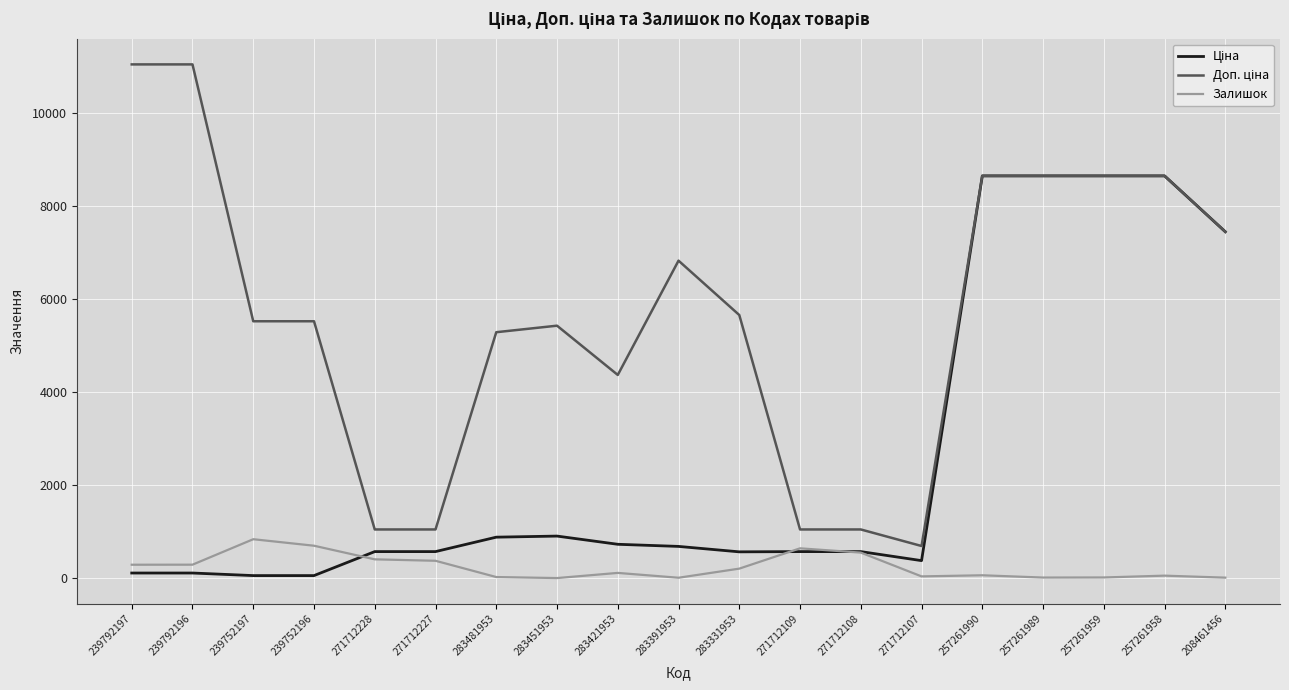

What is the difference between the maximum and minimum values in the Доп. ціна series?

10363.0